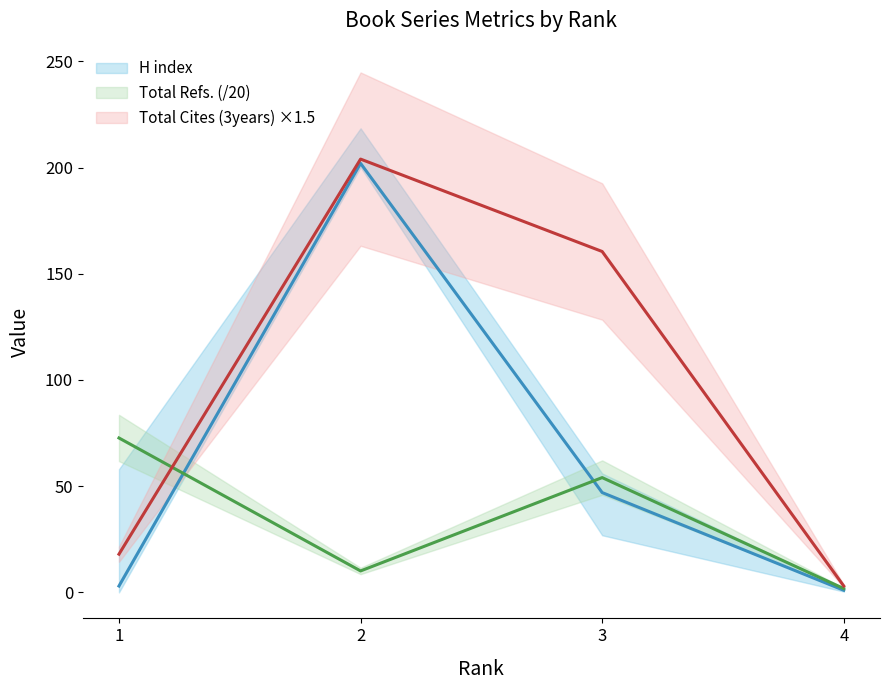

How many lines are shown in the chart?

3